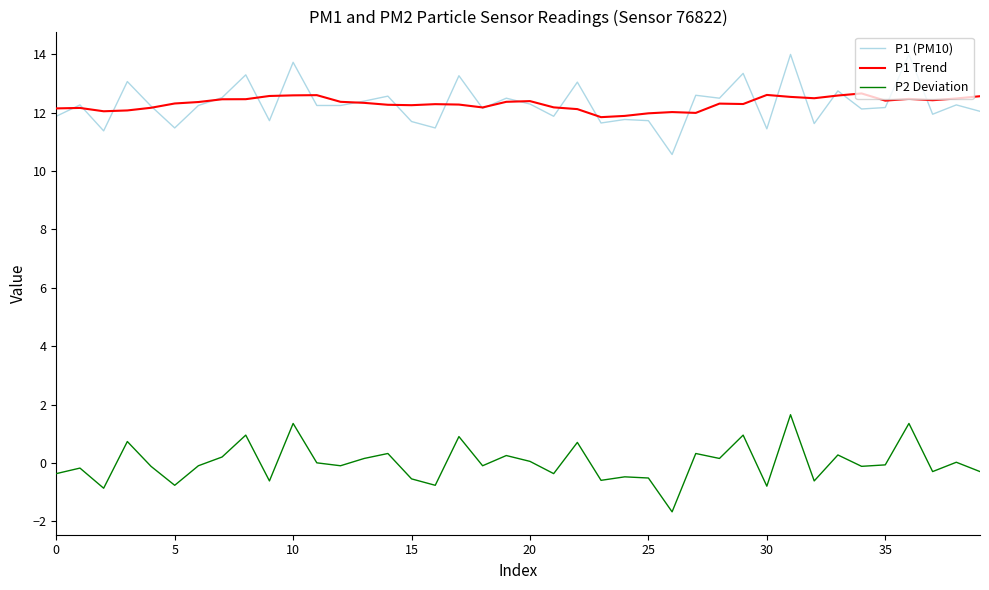

Which series has the largest range (max minus min)?

P1 (PM10)